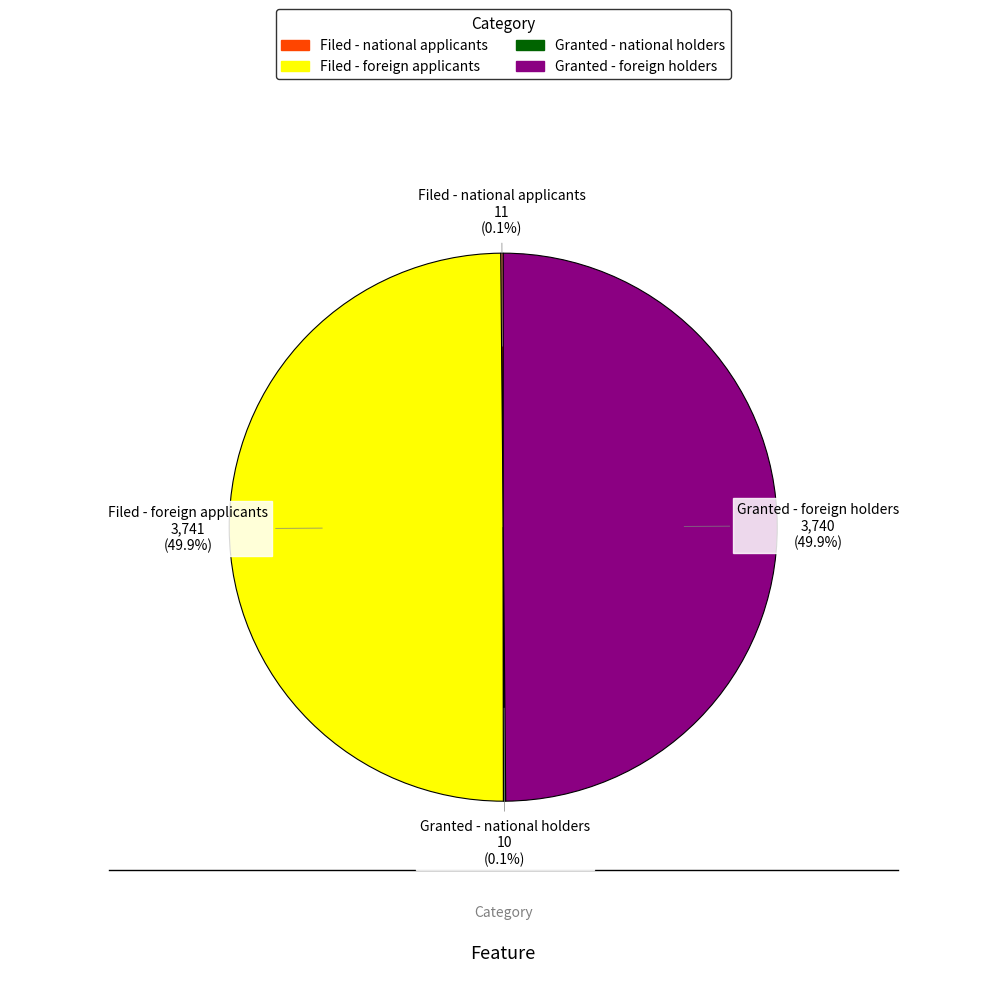

What is the ratio of the value at Filed - foreign applicants to the value at Granted - foreign holders?

1.0